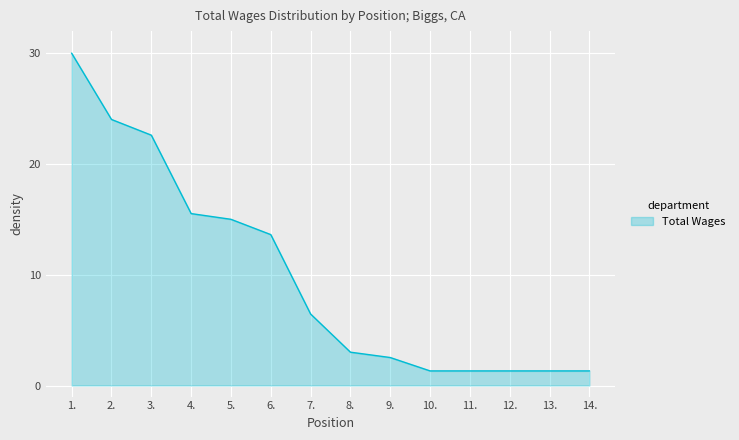

Reading right to left, list all the values displayed in this chart.

1.3	1.3	1.3	1.3	1.3	2.5	3.0	6.5	13.6	15.0	15.5	22.6	24.0	30.0